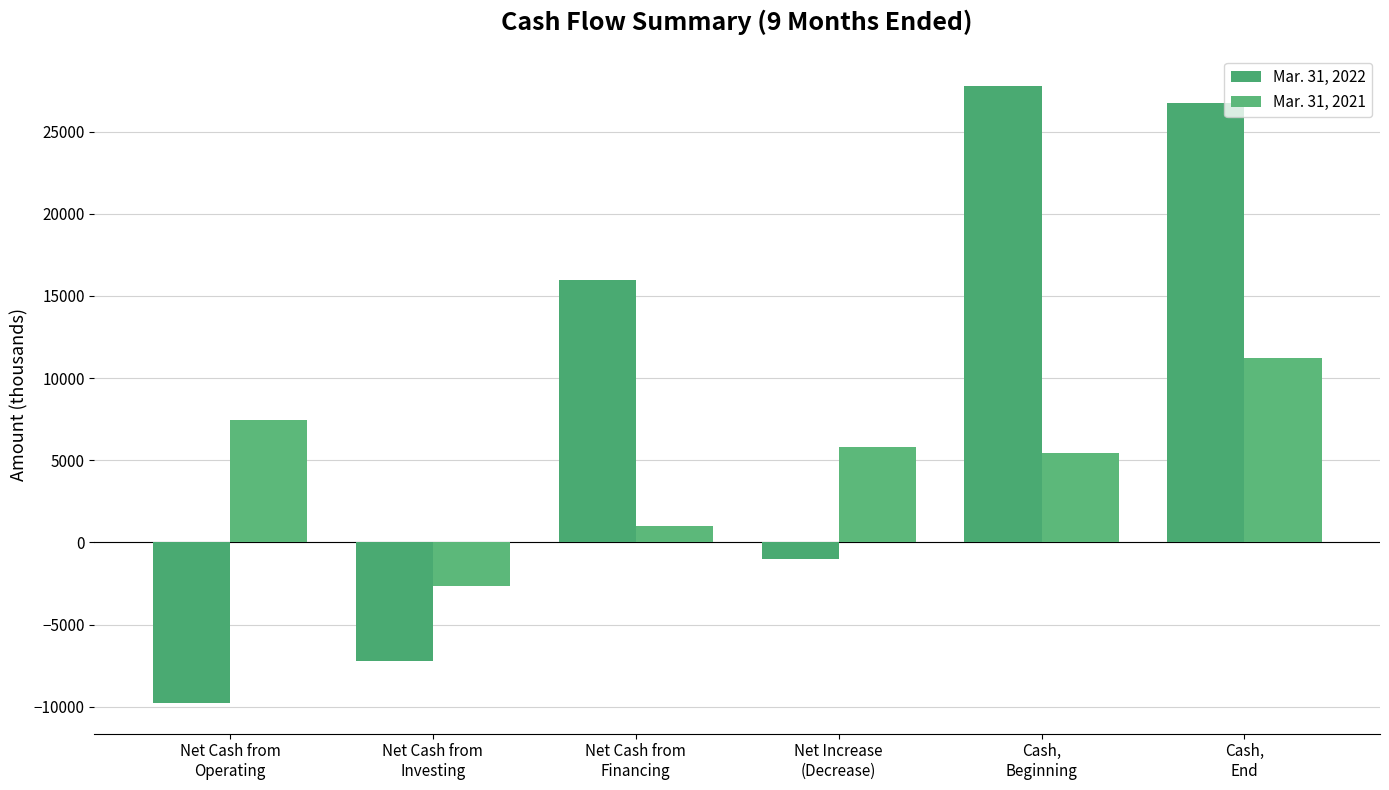

What is the difference between the second highest and second lowest values in the Mar. 31, 2022 series?

33964